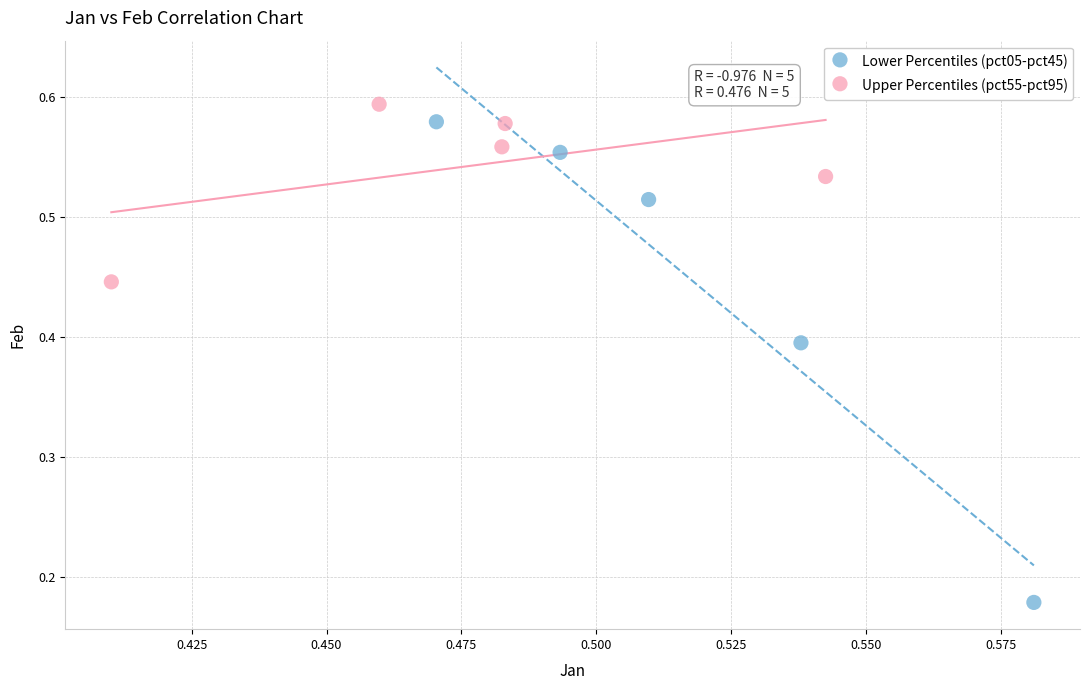

What are all the series names shown in the legend?

Lower Percentiles (pct05-pct45), Upper Percentiles (pct55-pct95)